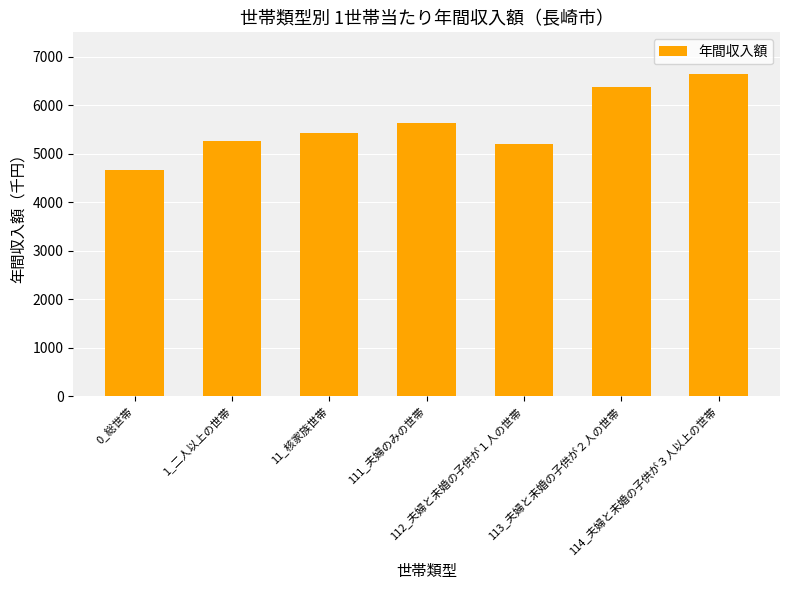

What is the minimum value shown in the chart?

4672